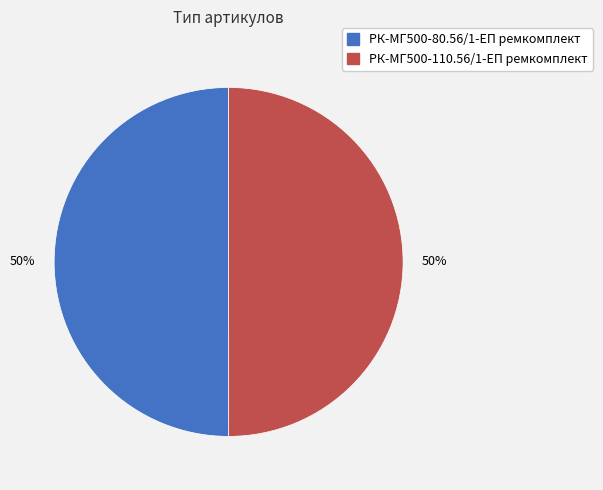

Is it true that РК-МГ500-110.56/1-ЕП ремкомплект is 50% of the pie?

True